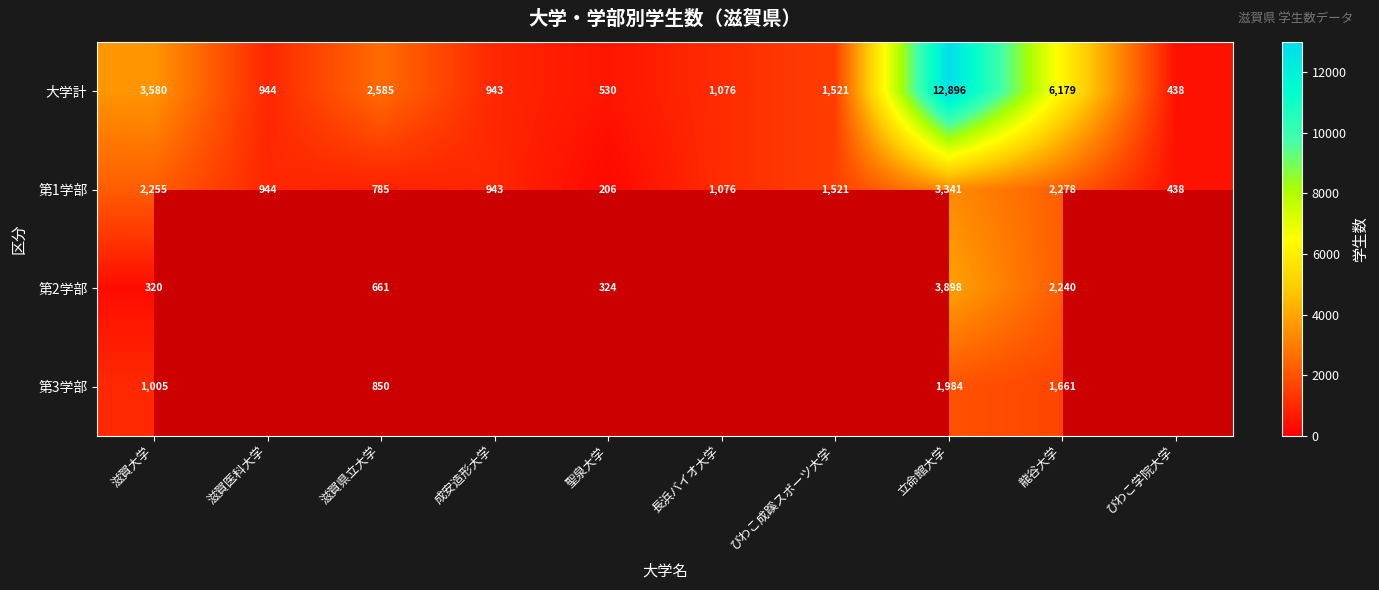

Is the value of 大学計 at 聖泉大学 greater than the value of 第1学部 at 長浜バイオ大学?

No